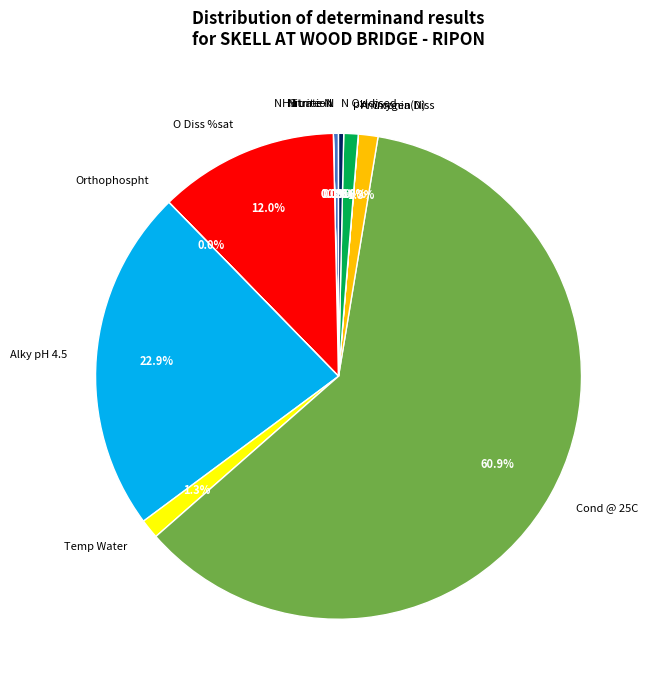

To the nearest percent, what is the average slice percentage?

8%